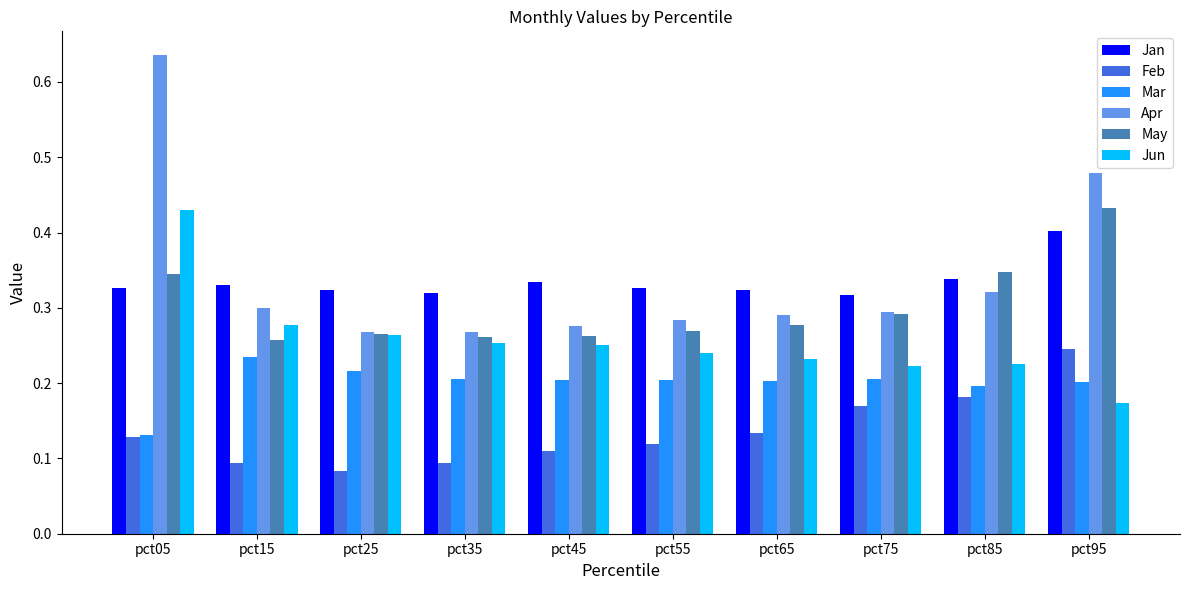

At which category is the sum across all series the highest?

pct05